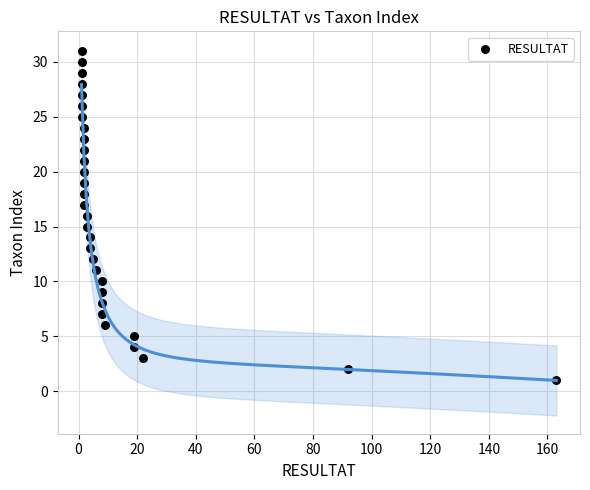

What is the range of X values (max minus min)?

162